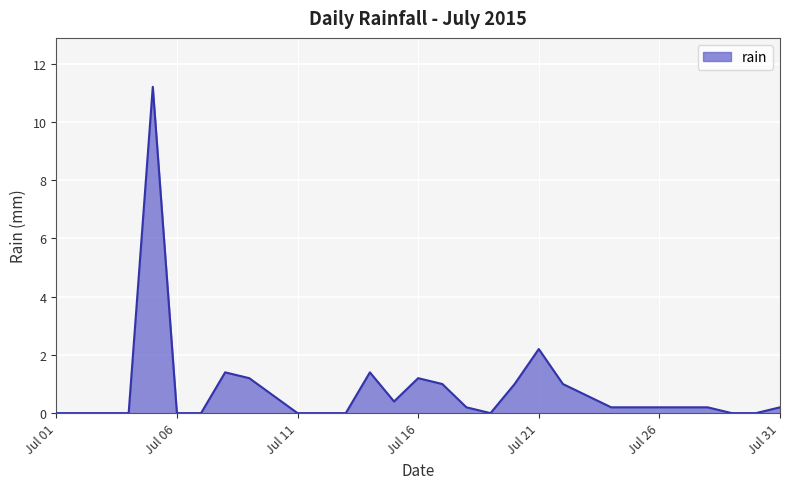

What is the greatest value displayed?

11.2